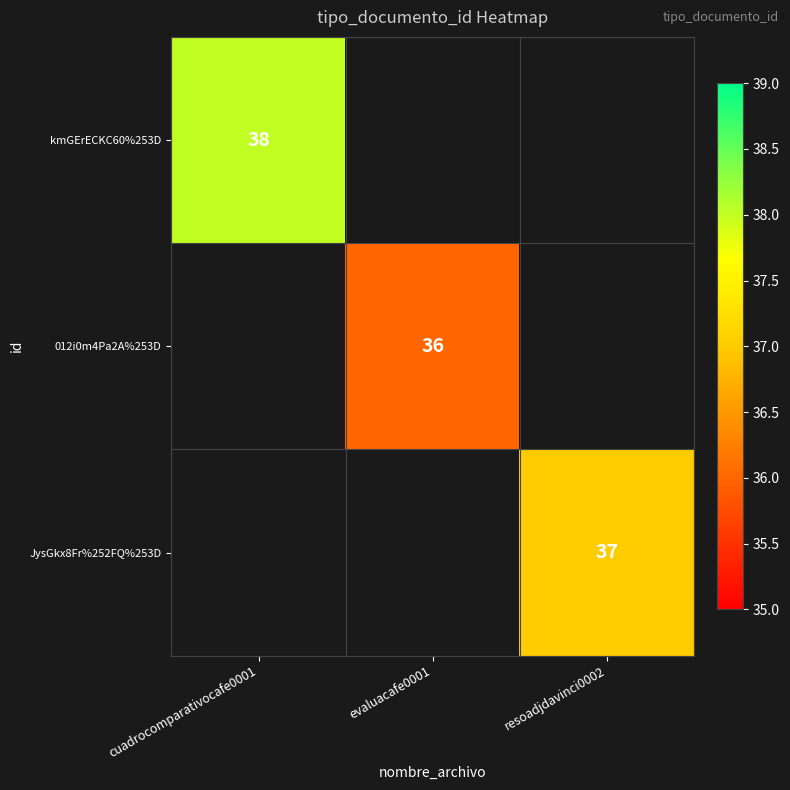

What is the minimum value shown in the chart?

36.0